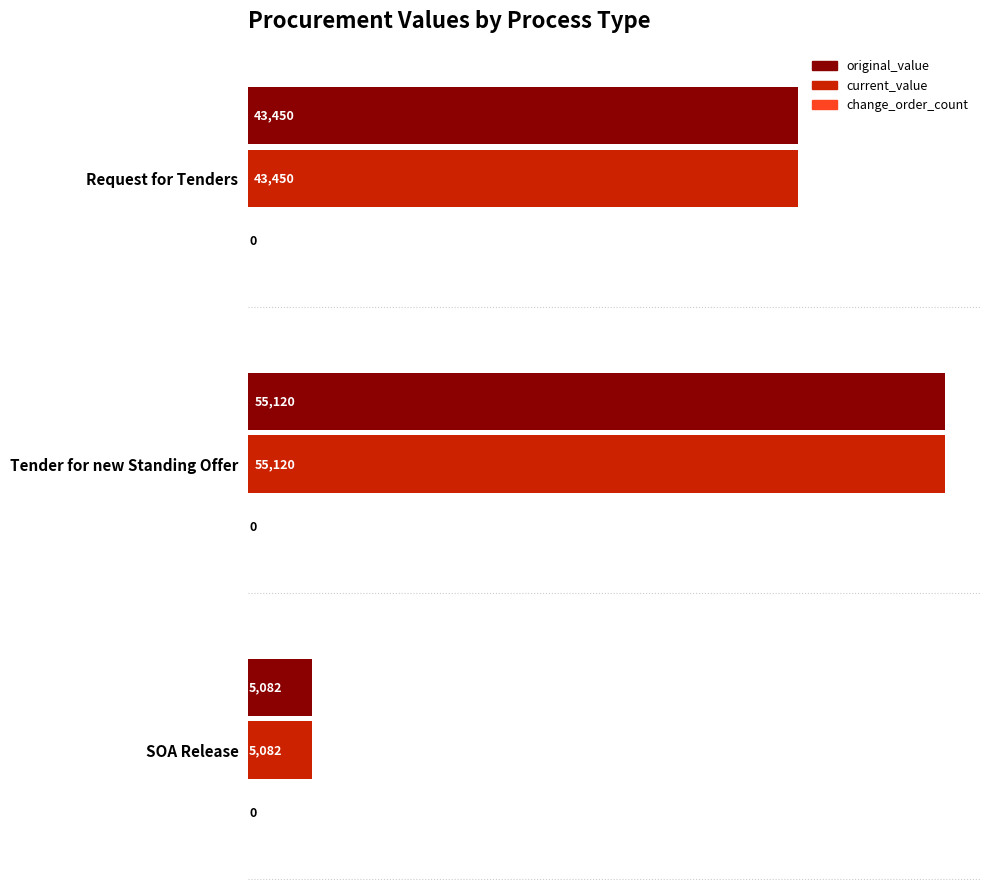

At which category is the sum across all series the highest?

Tender for new Standing Offer